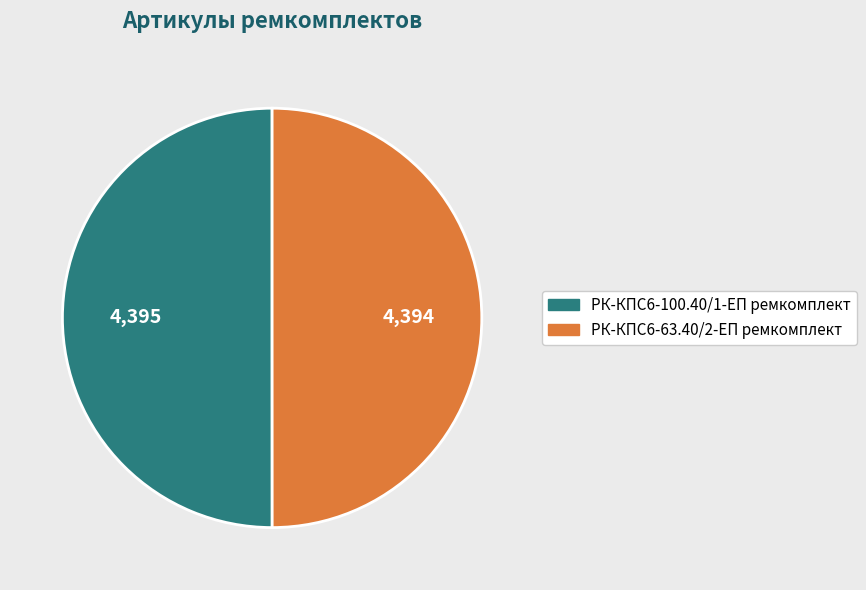

What is the ratio of the value at РК-КПС6-100.40/1-ЕП ремкомплект to the value at РК-КПС6-63.40/2-ЕП ремкомплект?

1.0